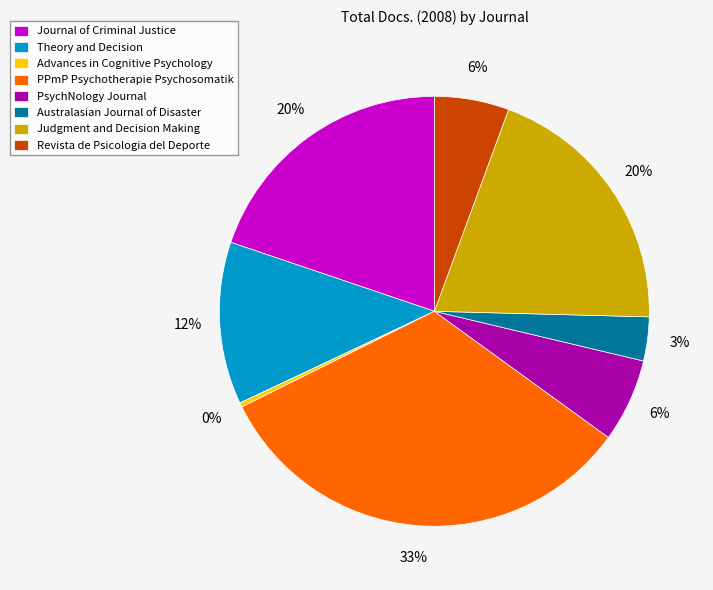

Is Advances in Cognitive Psychology the majority of the pie?

No